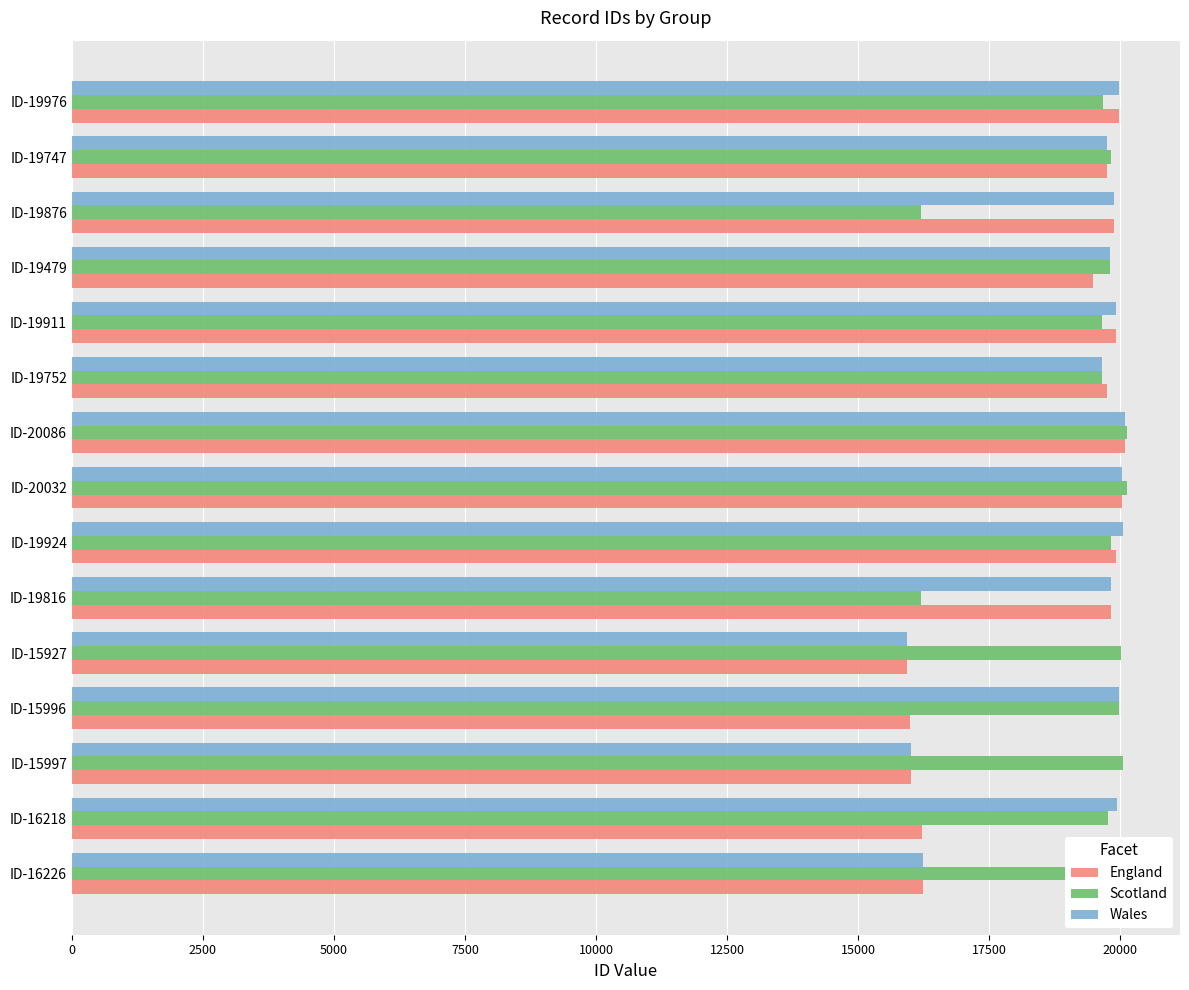

What is the average value of the Scotland series?

19386